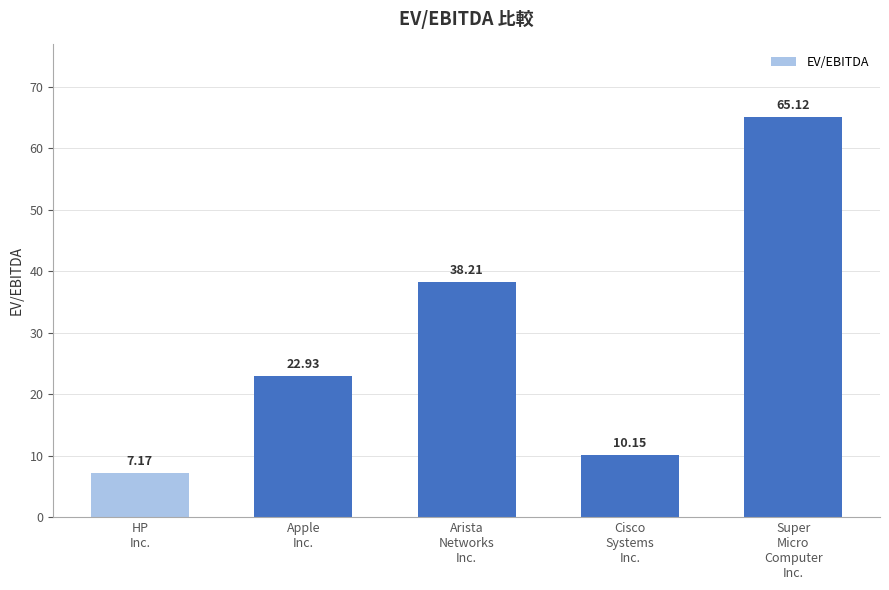

Reading left to right, what are all the values shown in this chart?

7.2	22.9	38.2	10.2	65.1